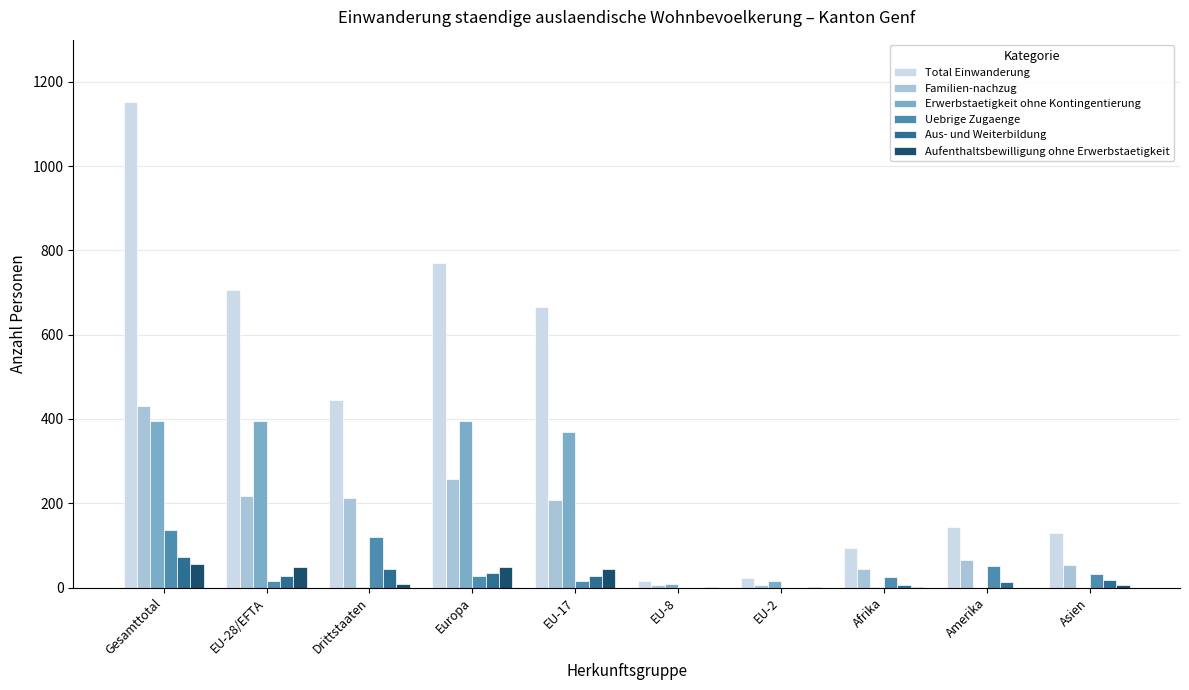

What is the sum of all Uebrige Zugaenge values?

426